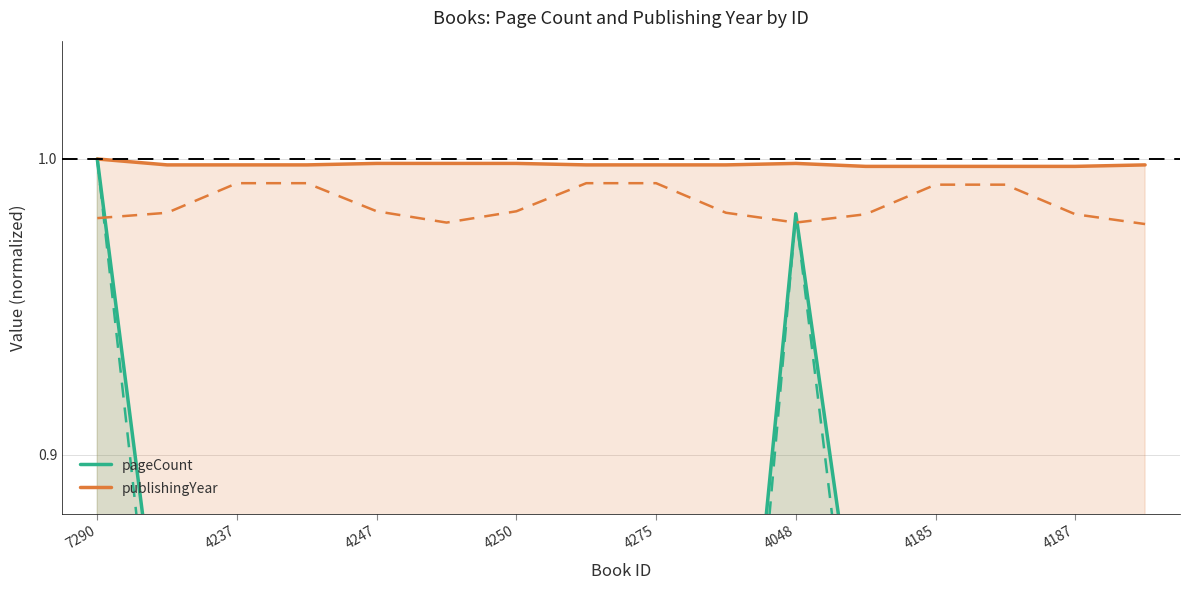

At which label does publishingYear reach its peak?

7290